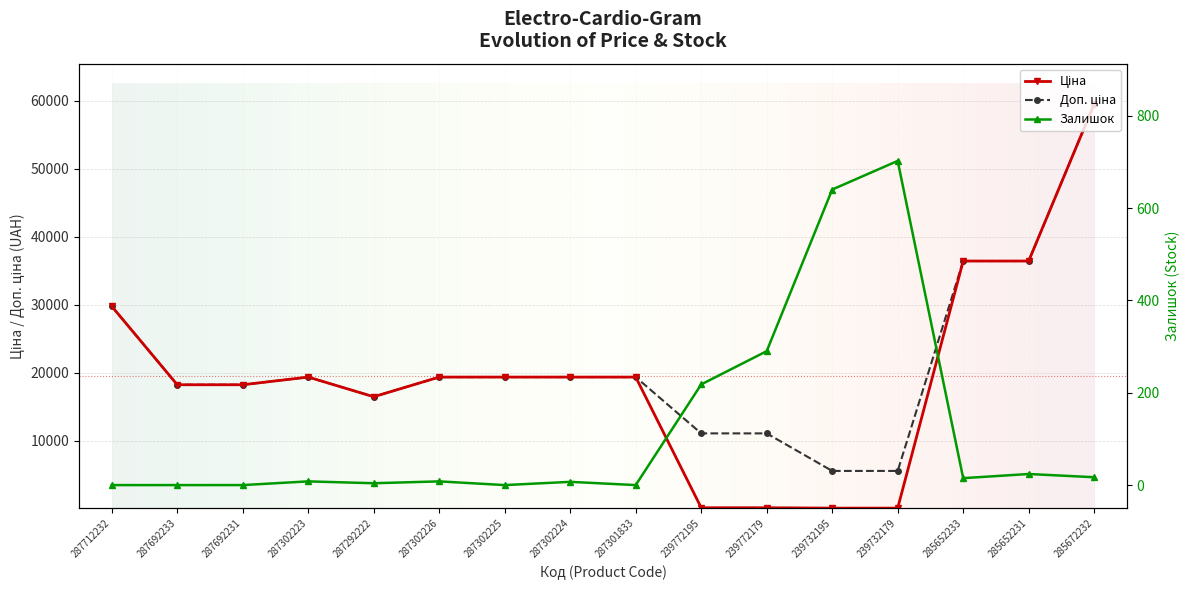

True or false: Доп. ціна and Залишок cross at least once.

False